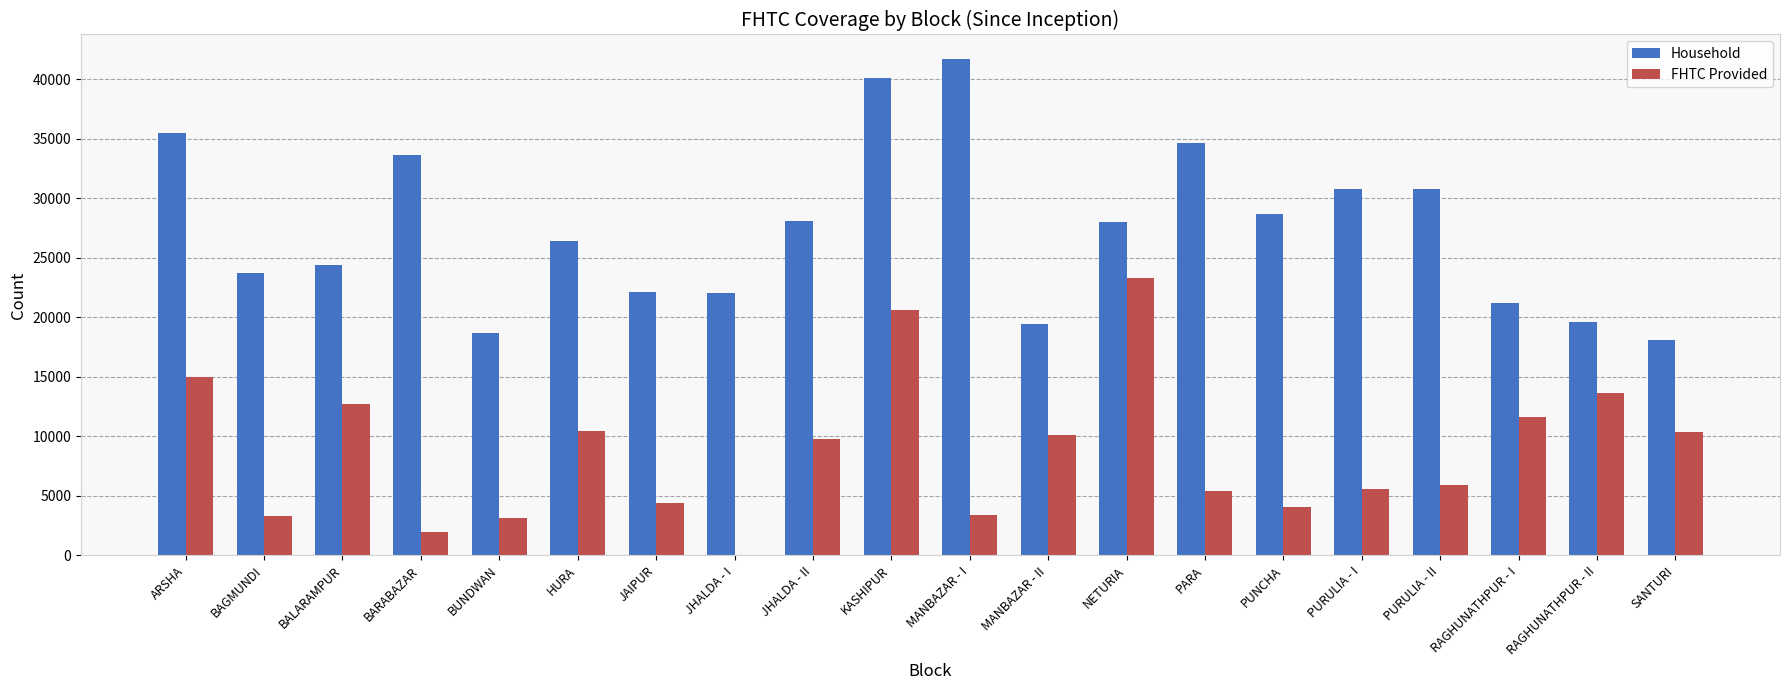

Are the bars grouped side by side (vs. stacked)?

Yes